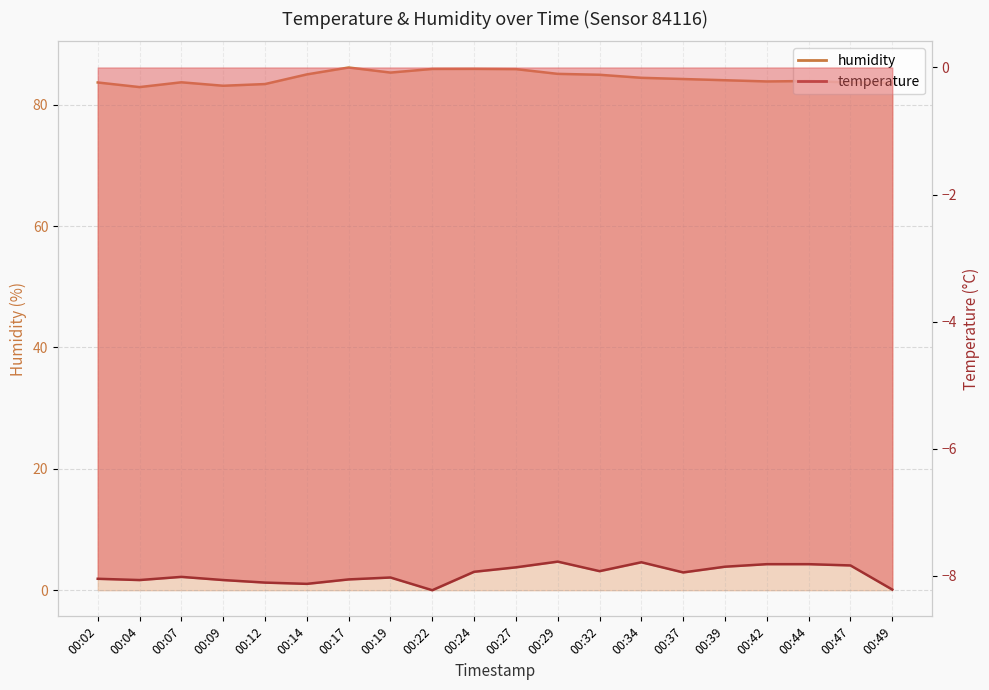

At how many categories does at least one series exceed 6?

20